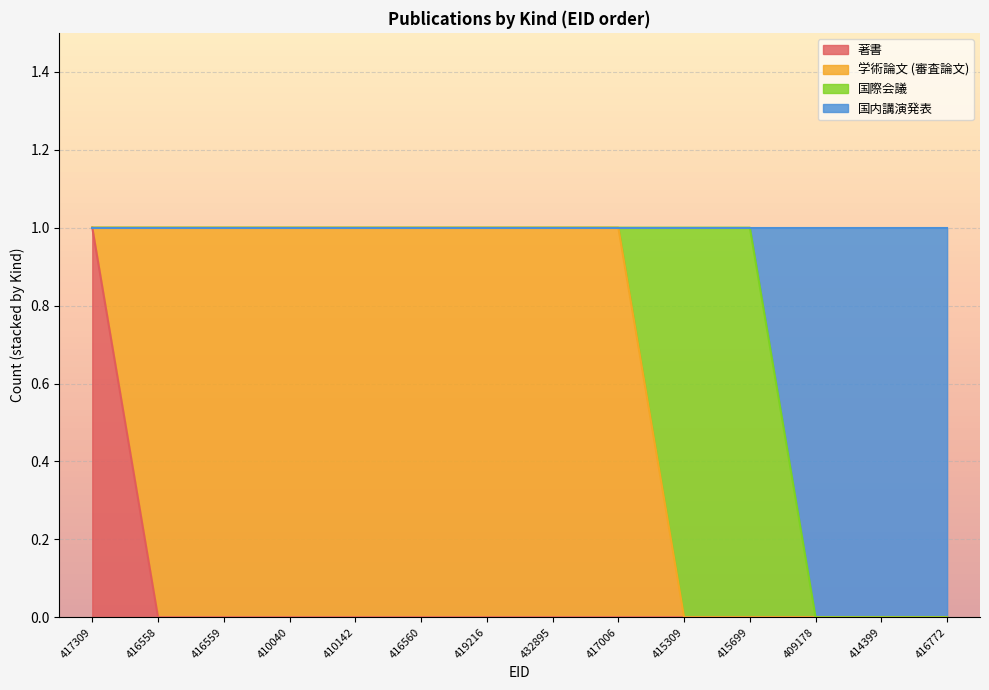

Count the number of categories in the chart.

14